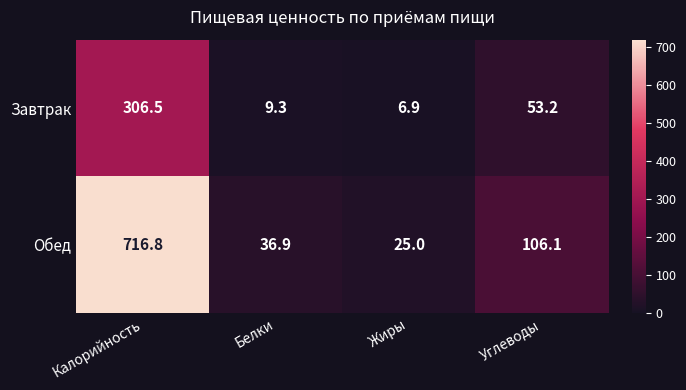

Is it true that Обед equals 181.7 at Углеводы?

False